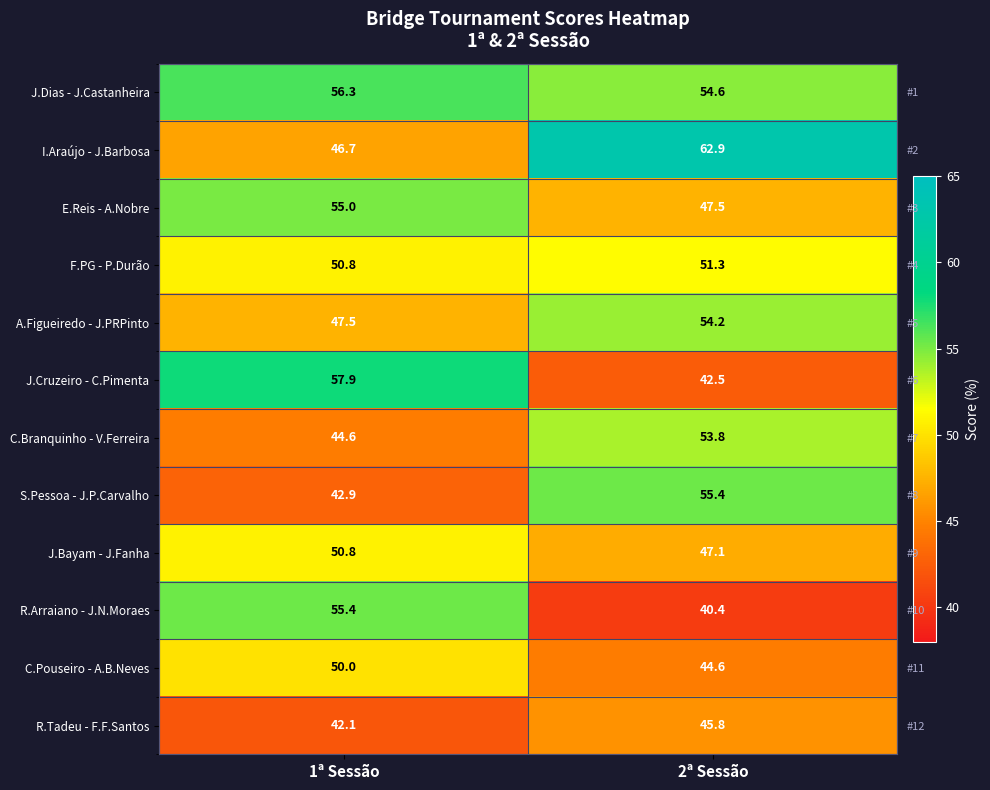

Which category has the lowest value across all series?

2ª Sessão